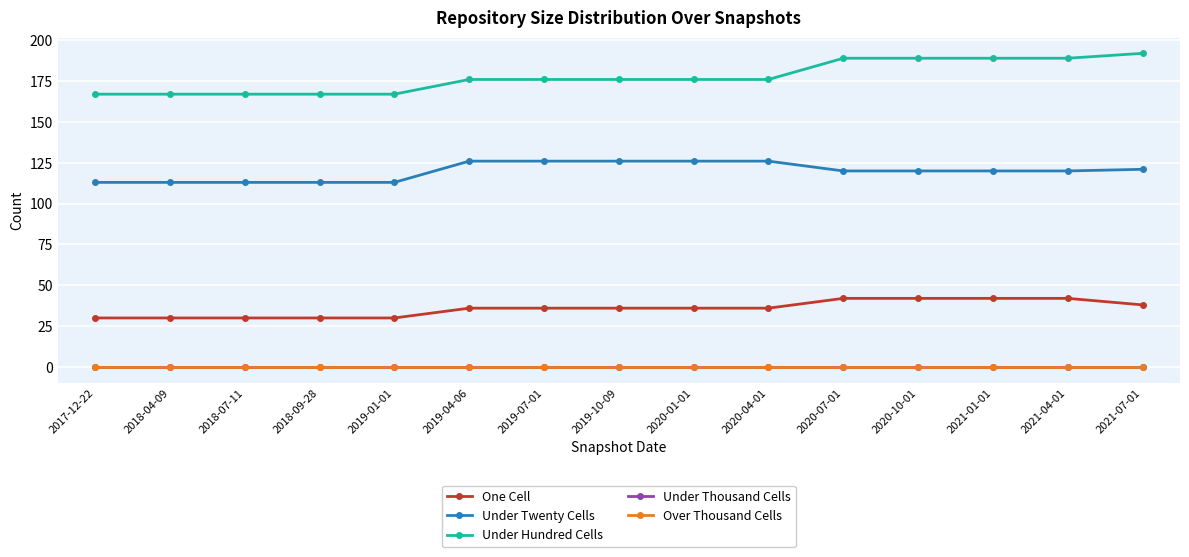

Which has a higher value, 2021-01-01 or 2021-04-01?

2021-01-01